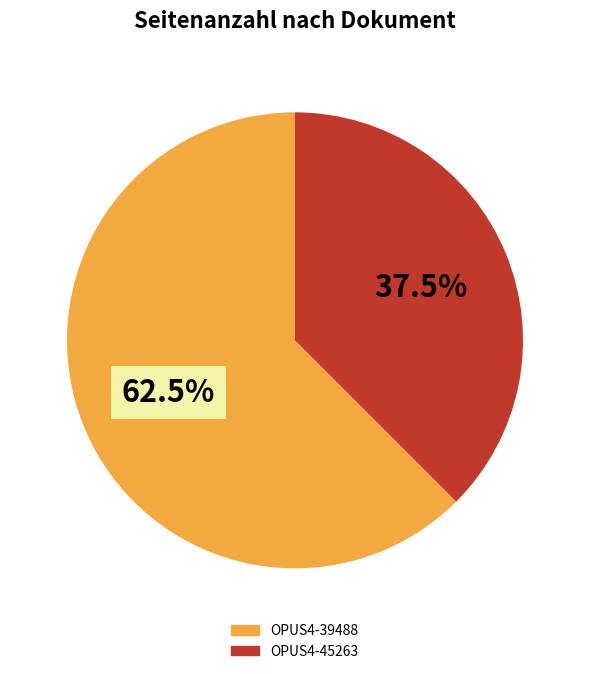

To the nearest percent, what is the difference between the largest and smallest slice percentages?

25%